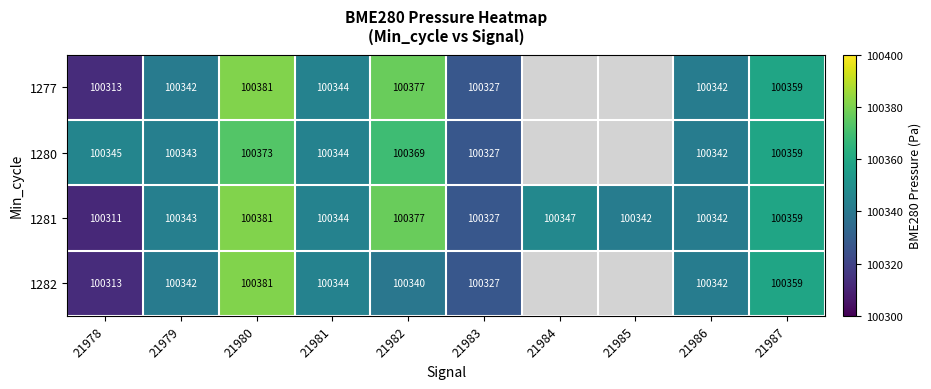

Is the value of 1282 at 21983 greater than the value of 1281 at 21979?

No